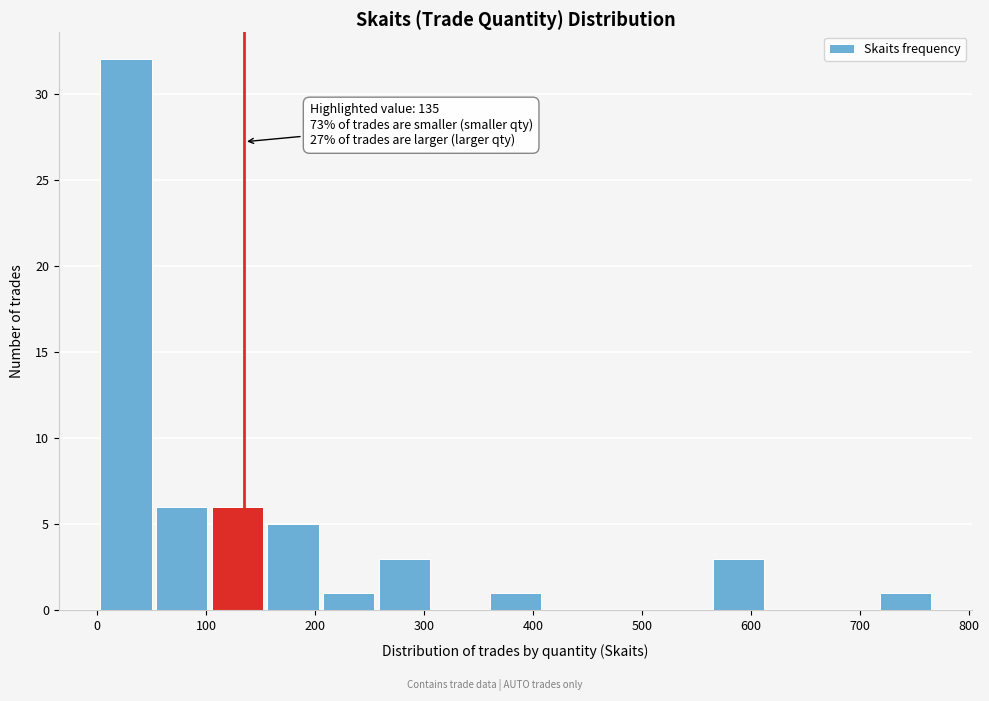

Over which range of the x-axis is the bar tallest?

0 to 50